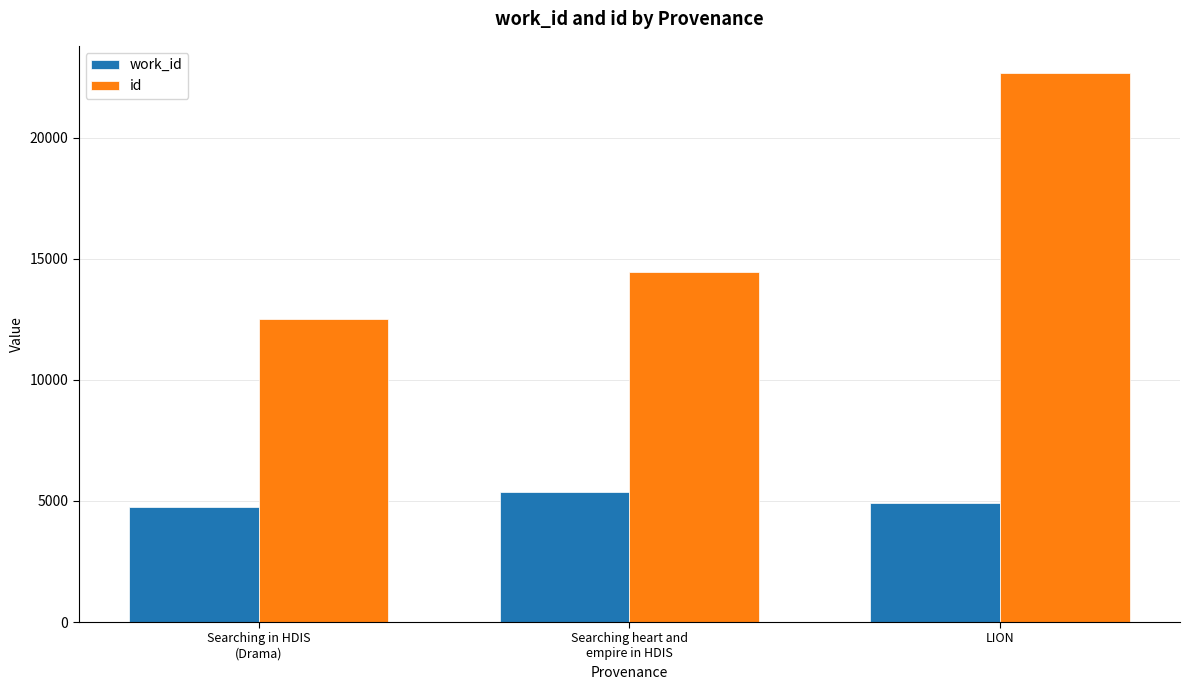

How many categories are shown in the chart?

3